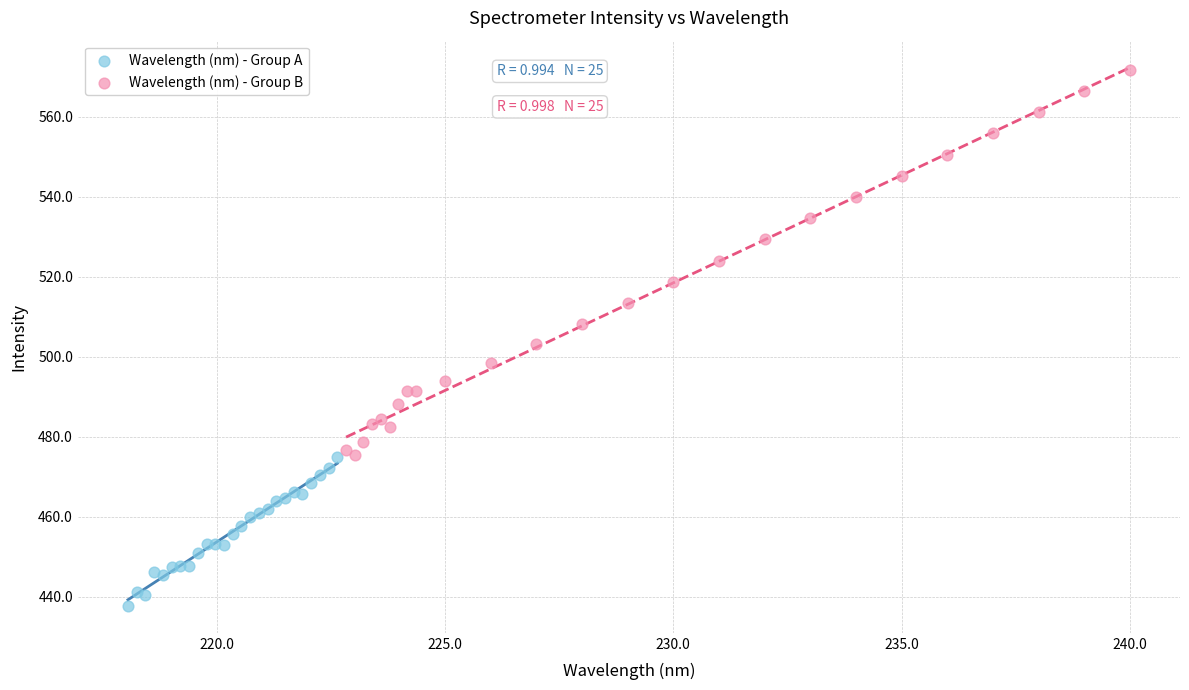

Which series has the largest Y range (max minus min)?

Wavelength (nm) - Group B